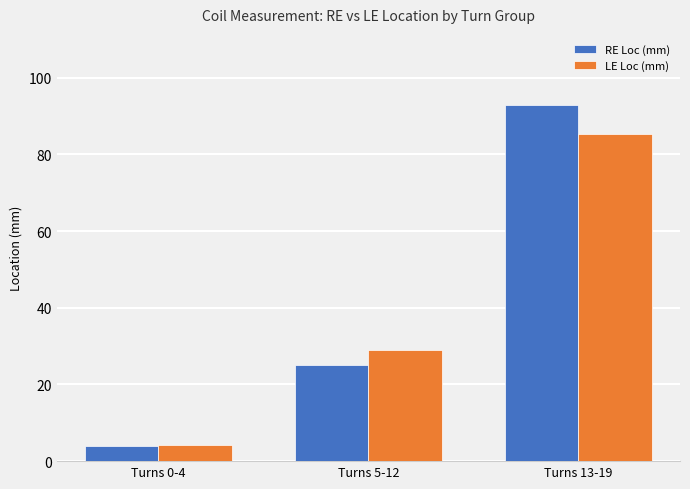

Reading left to right, transcribe all the data shown in this chart.

RE Loc (mm): Turns 0-4=4.0	Turns 5-12=25.0	Turns 13-19=92.9
LE Loc (mm): Turns 0-4=4.3	Turns 5-12=29.1	Turns 13-19=85.4